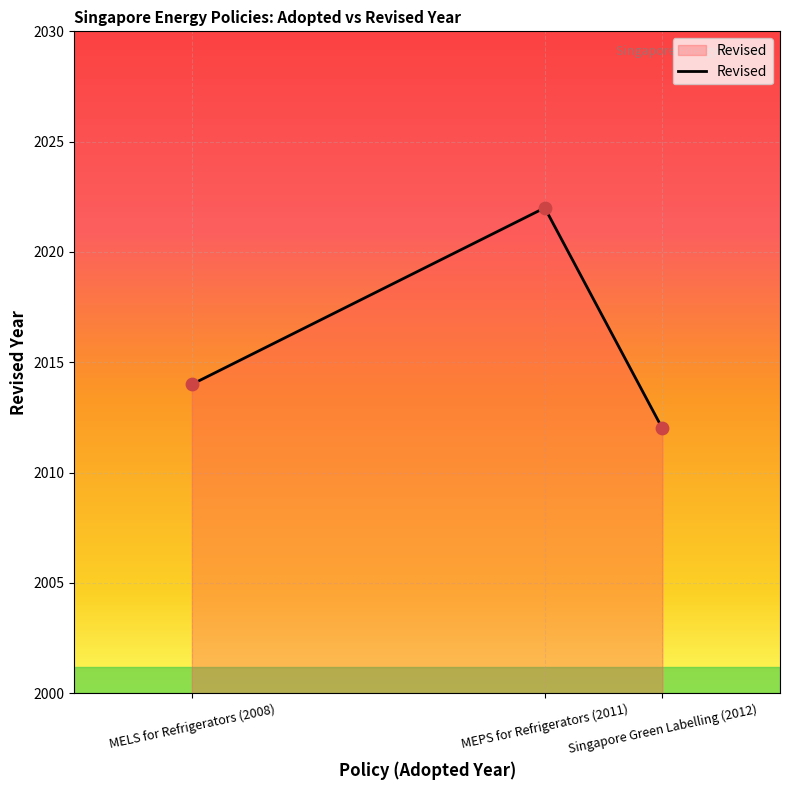

Between Singapore Green Labelling (2012) and MELS for Refrigerators (2008), which is larger?

MELS for Refrigerators (2008)